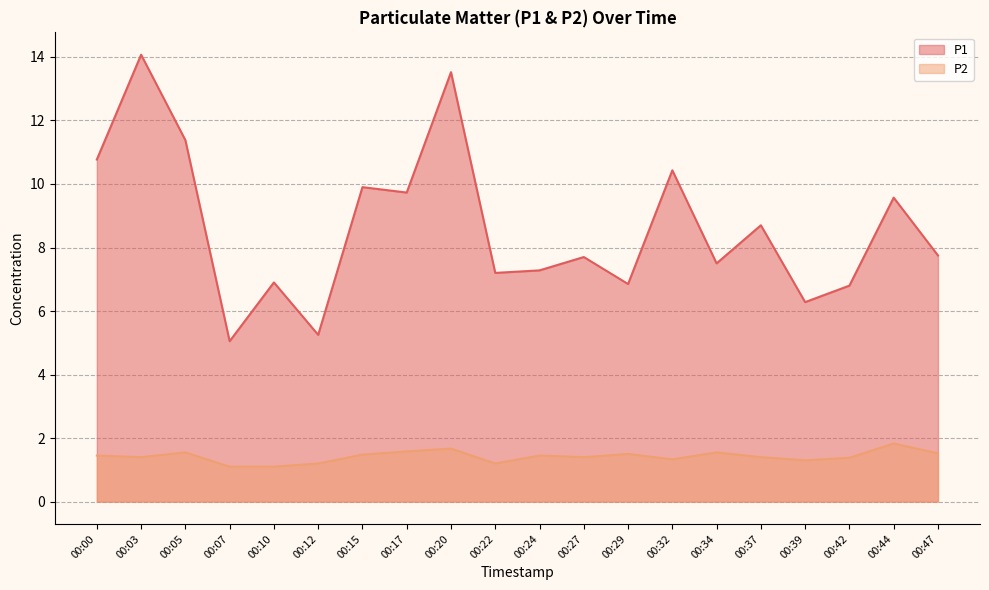

Where does the P1 series first go above 7?

00:00